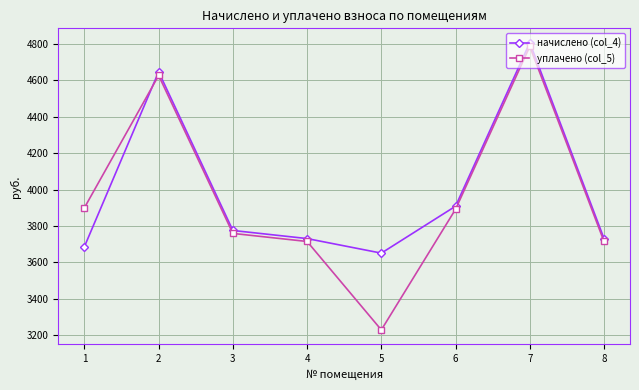

How many values in the начислено (col_4) series are below 3775?

4